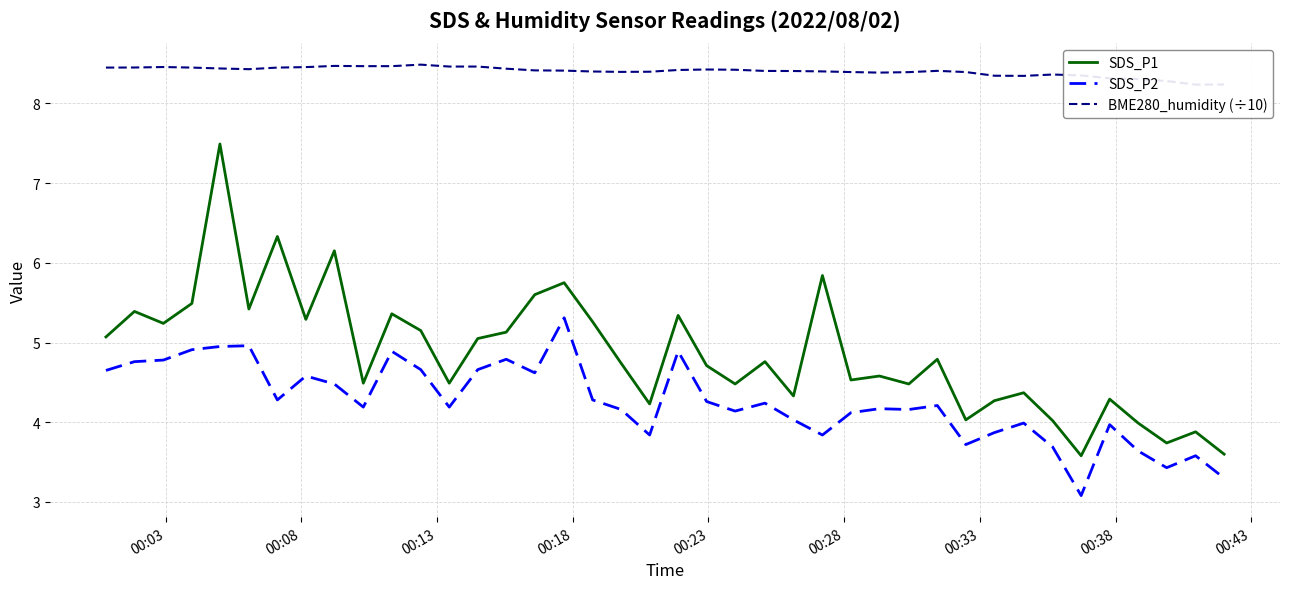

How many series are shown in this chart?

3